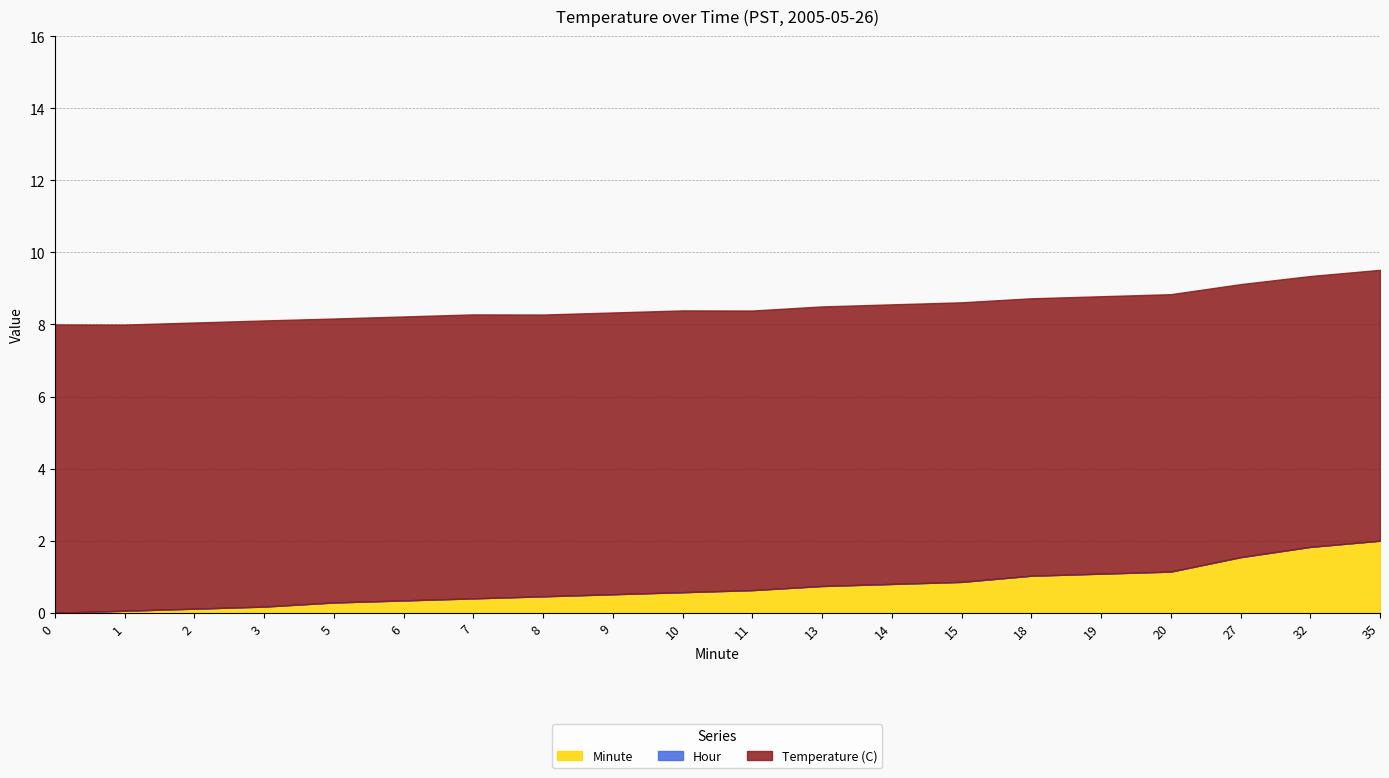

Rank the categories by Hour value from lowest to highest.

0, 1, 2, 3, 5, 6, 7, 8, 9, 10, 11, 13, 14, 15, 18, 19, 20, 27, 32, 35